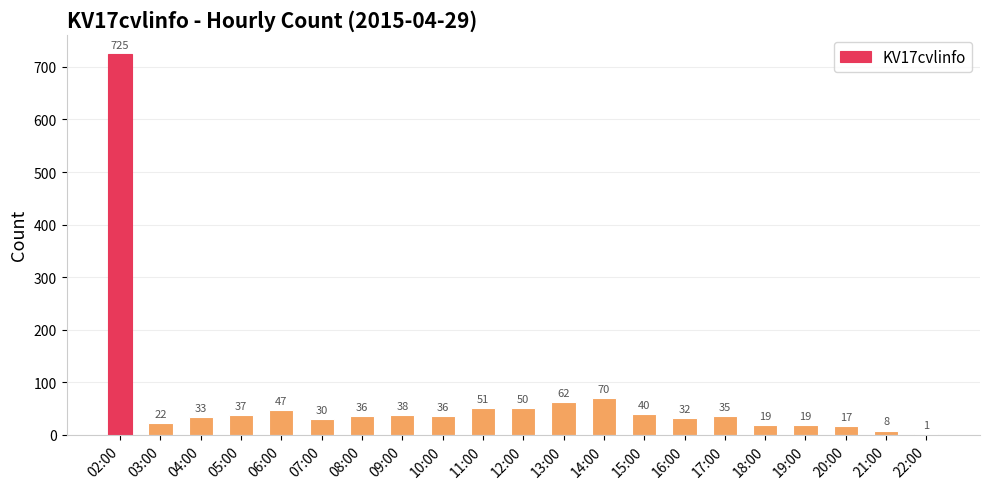

True or false: the data shows 36 at 08:00.

True